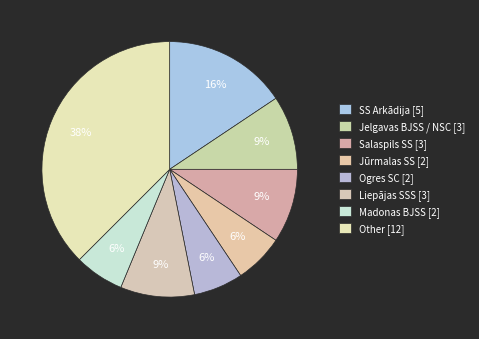

Count the number of slices in the pie.

8